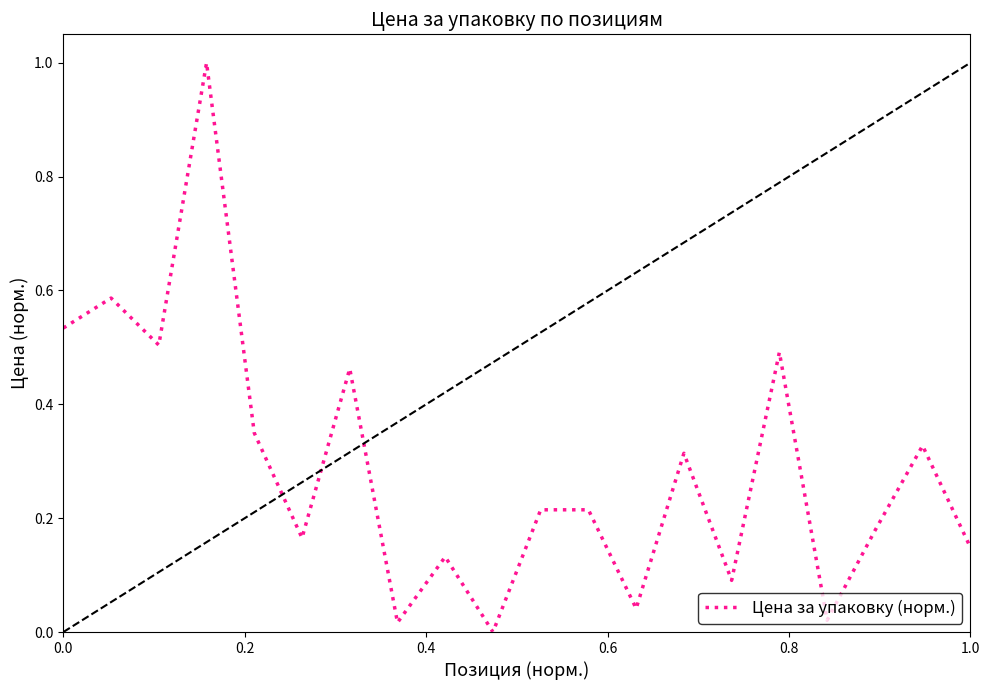

How many points are lower than both their immediate neighbors (excluding endpoints)?

7